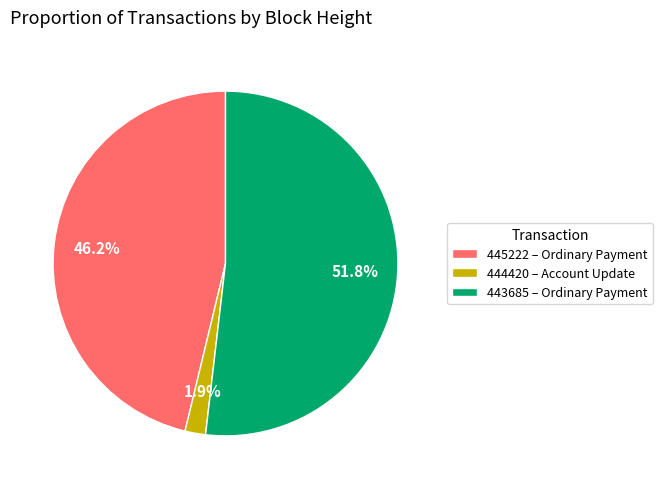

What is the ratio of the value at 443685 – Ordinary Payment to the value at 445222 – Ordinary Payment?

1.1